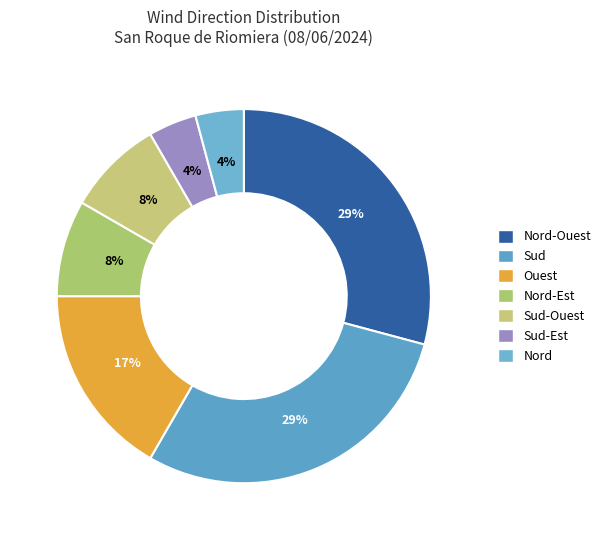

To the nearest percent, what is the difference between the largest and smallest slice percentages?

25%